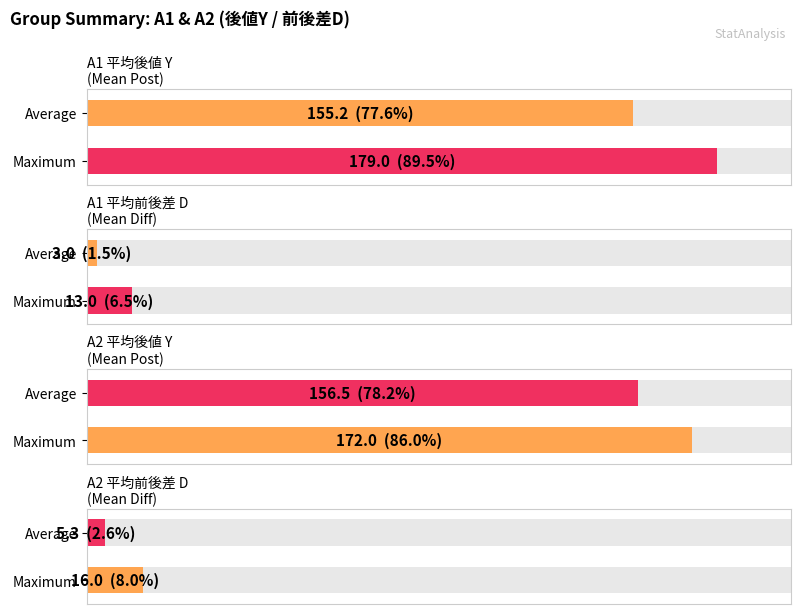

What position from the right is 4?

6